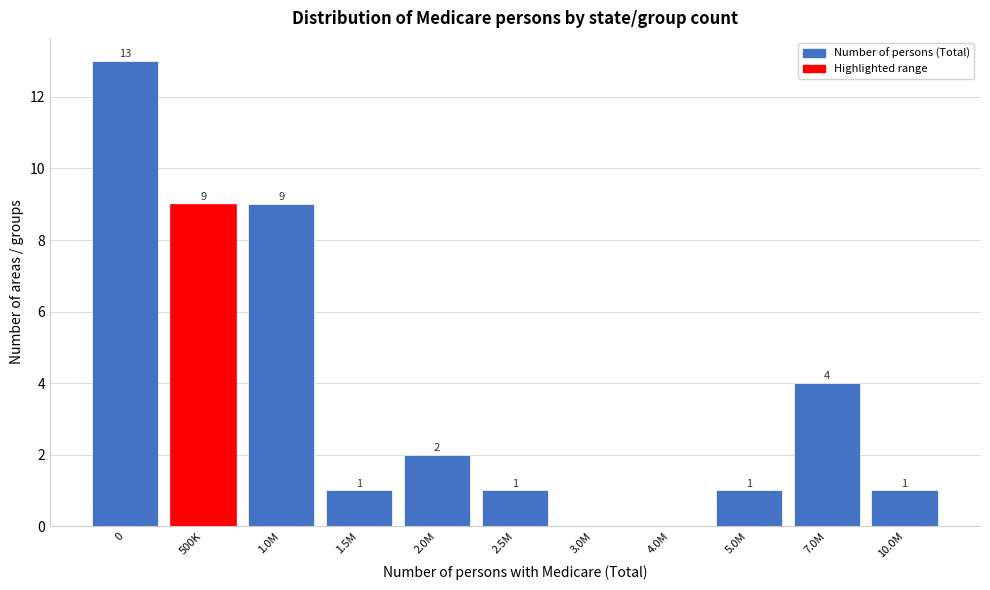

Reading left to right, what are all the values shown in this chart?

0=13	500K=9	1.0M=9	1.5M=1	2.0M=2	2.5M=1	3.0M=0	4.0M=0	5.0M=1	7.0M=4	10.0M=1